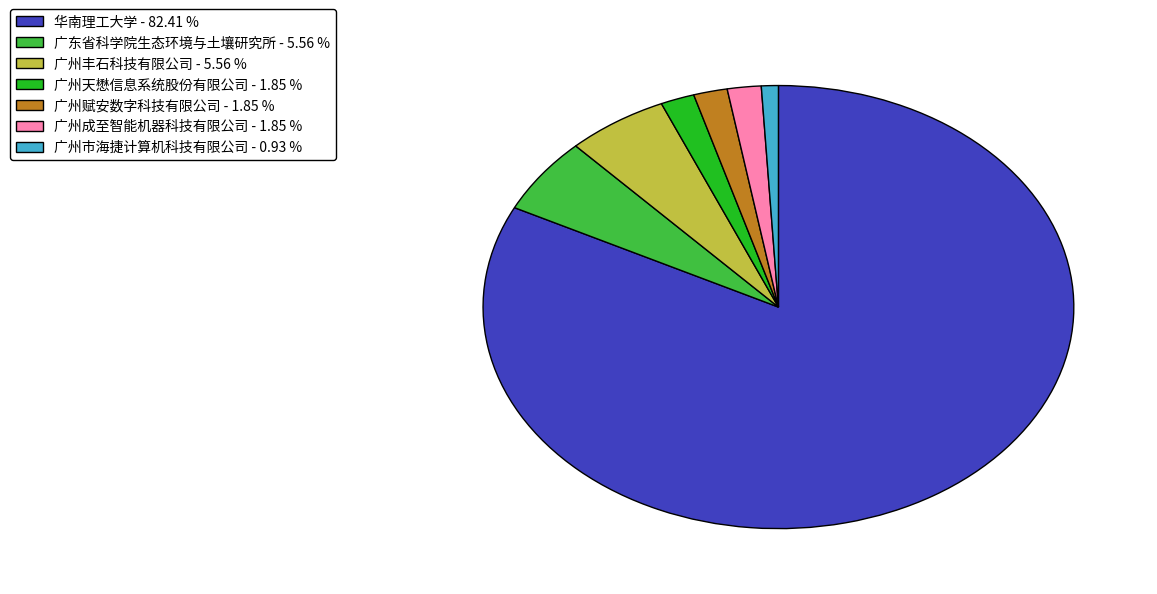

Which category has the smallest portion of the pie?

广州市海捷计算机科技有限公司